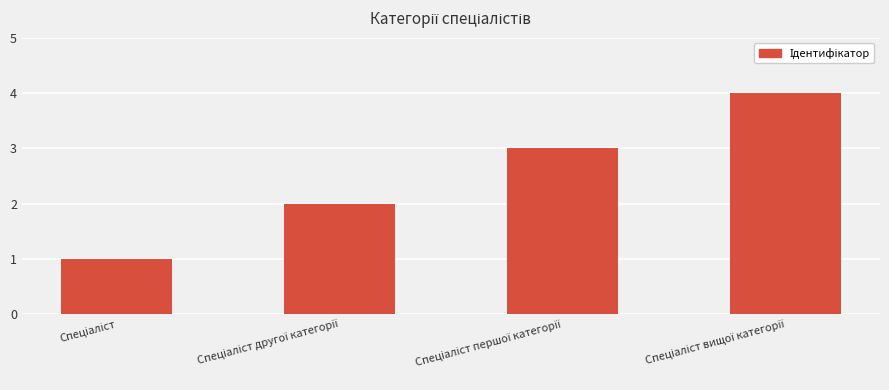

What is the greatest value displayed?

4